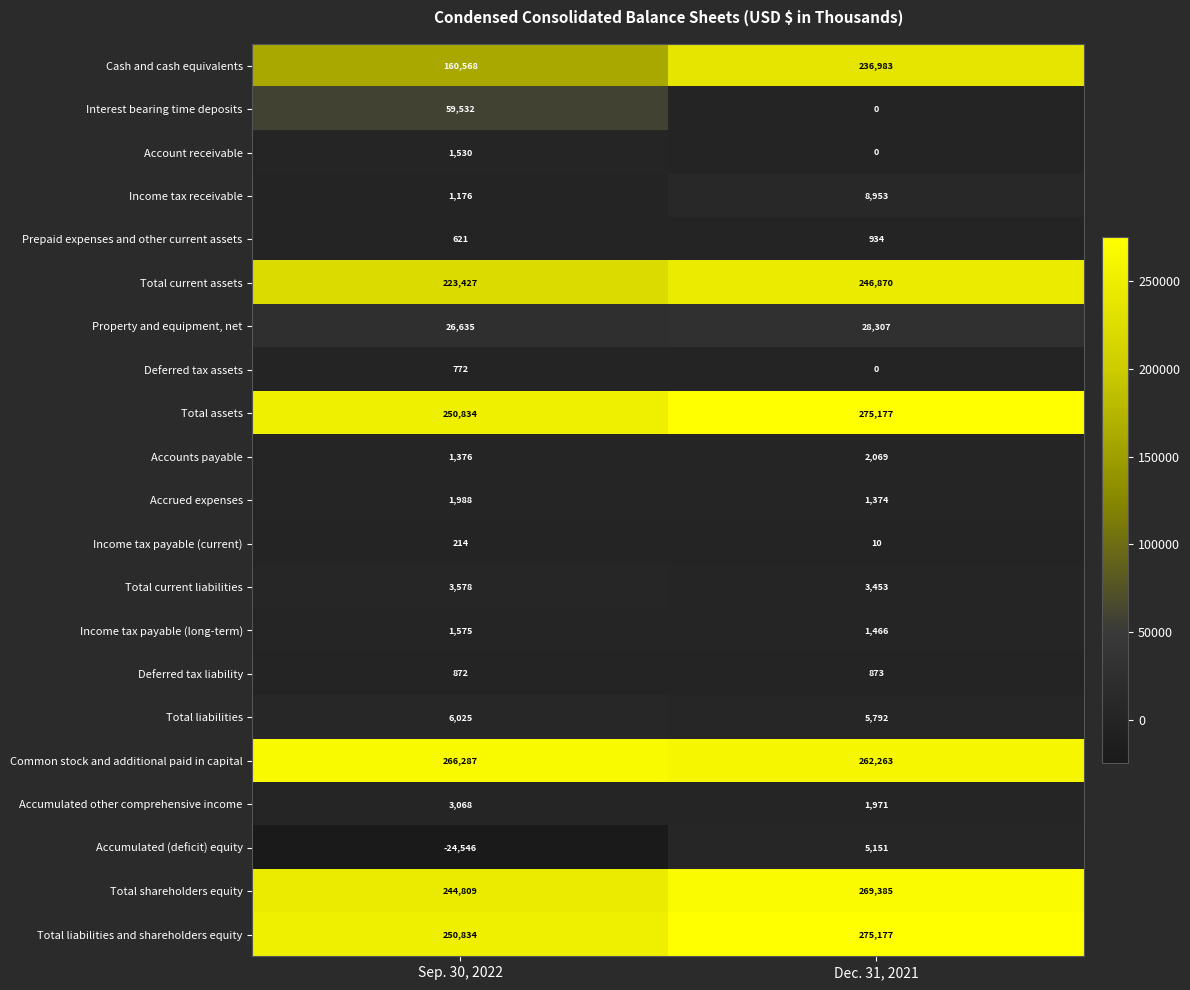

Which series has the largest range (max minus min)?

Cash and cash equivalents